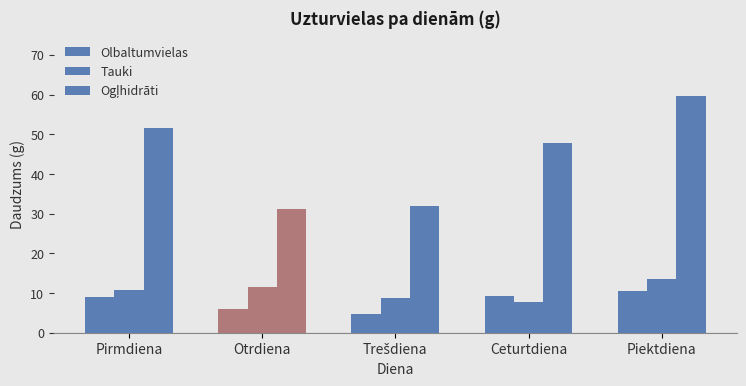

Reading right to left, transcribe all the data shown in this chart.

Olbaltumvielas: 10.6	9.2	4.8	5.9	9.1
Tauki: 13.4	7.7	8.6	11.6	10.9
Ogļhidrāti: 59.8	47.9	32.0	31.2	51.5